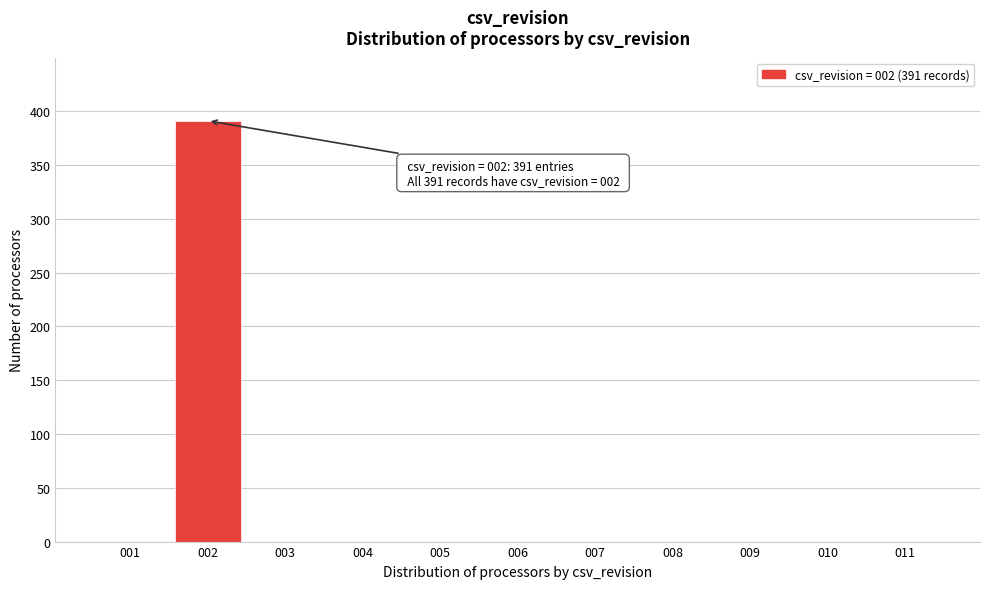

Reading left to right, list all the values displayed in this chart.

001=0	002=391	003=0	004=0	005=0	006=0	007=0	008=0	009=0	010=0	011=0